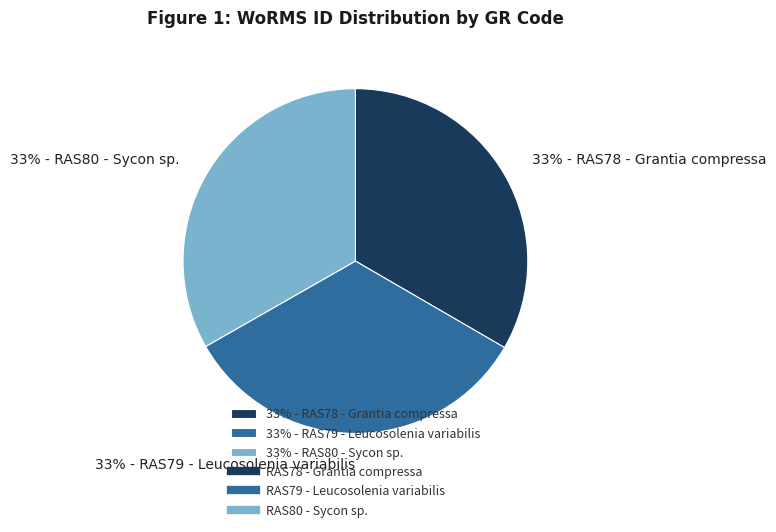

Does any single category account for the majority?

No